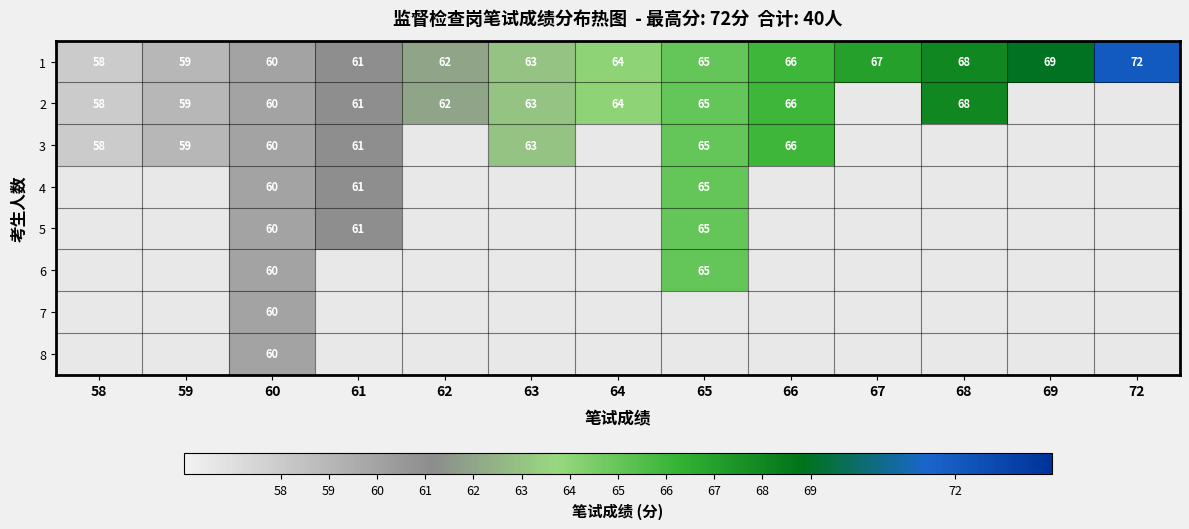

What is the greatest value displayed?

72.0